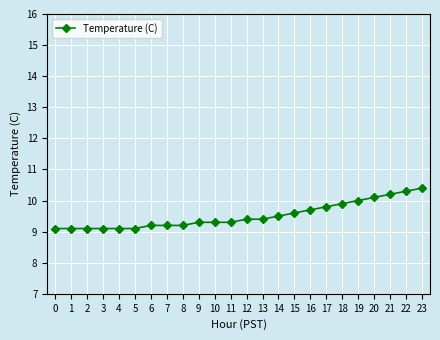

Count the number of data series in this chart.

1